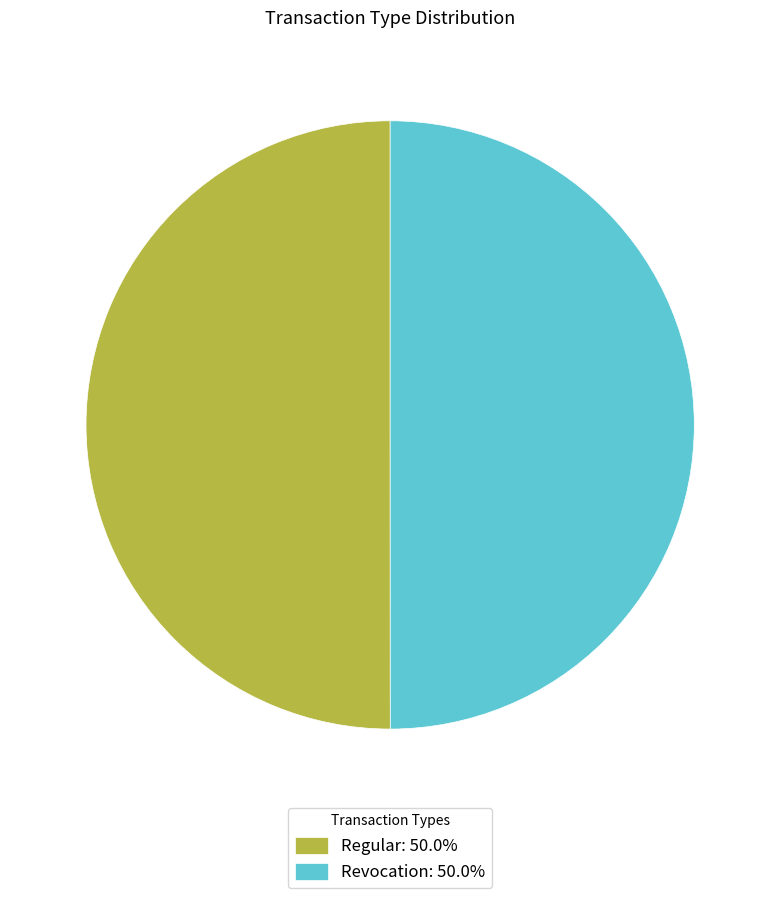

How many segments does this pie chart have?

2